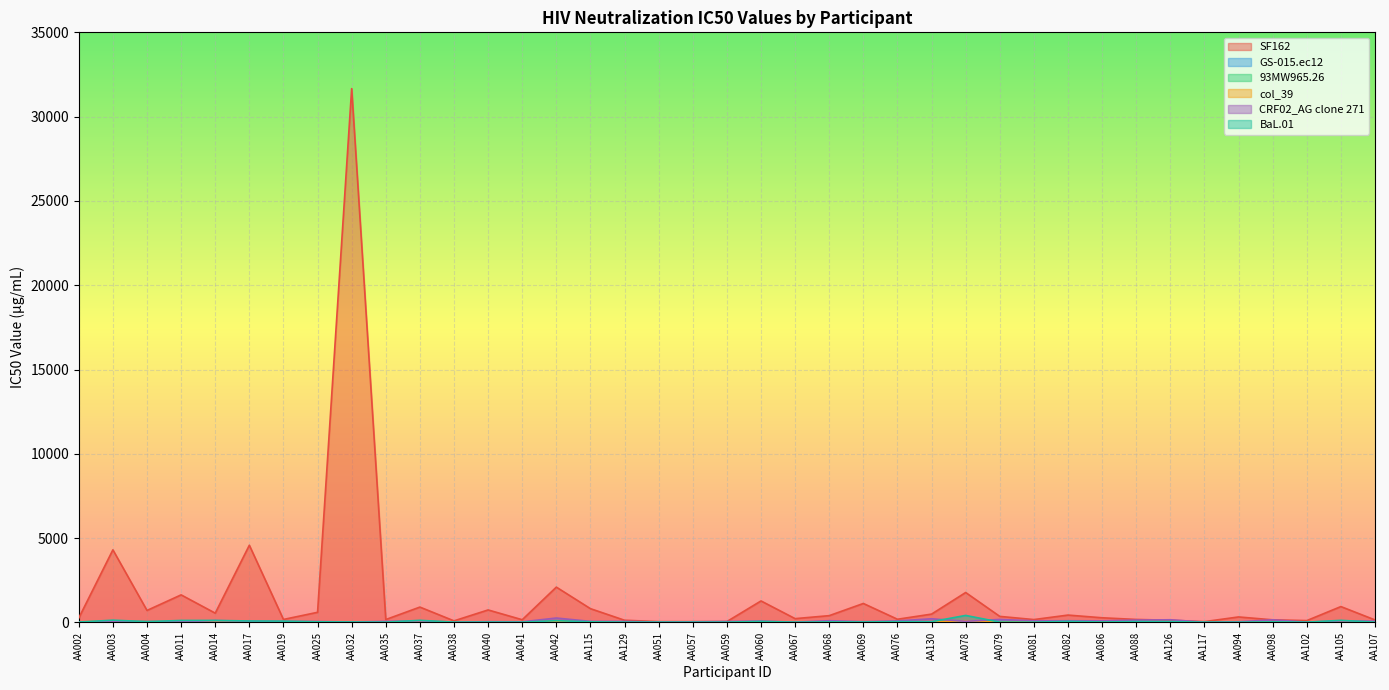

How many data points in col_39 are less than 32?

19